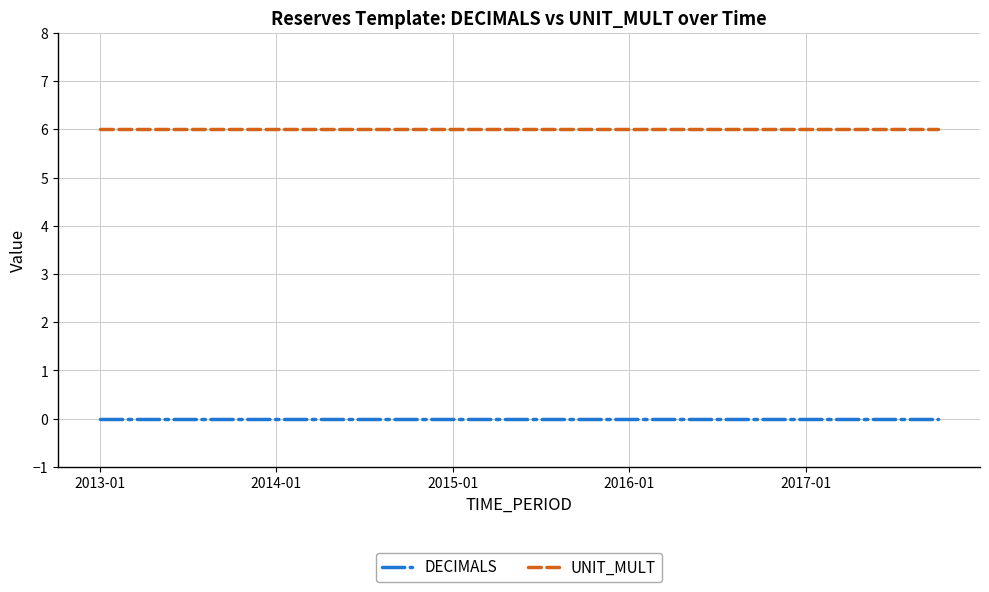

What is the lowest value of the UNIT_MULT series?

6